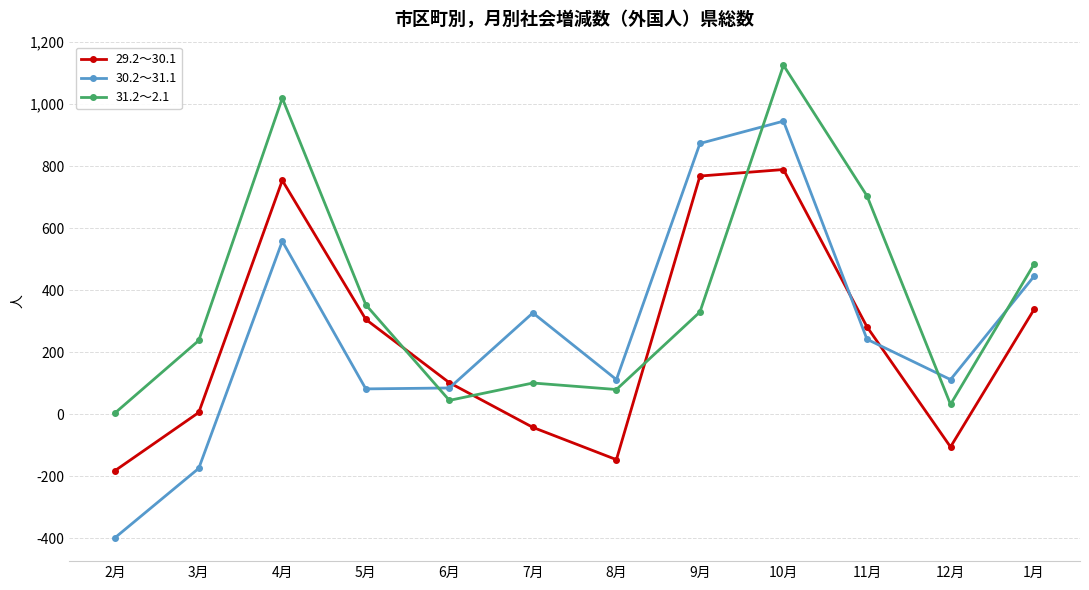

At which category is the sum across all series the highest?

10月